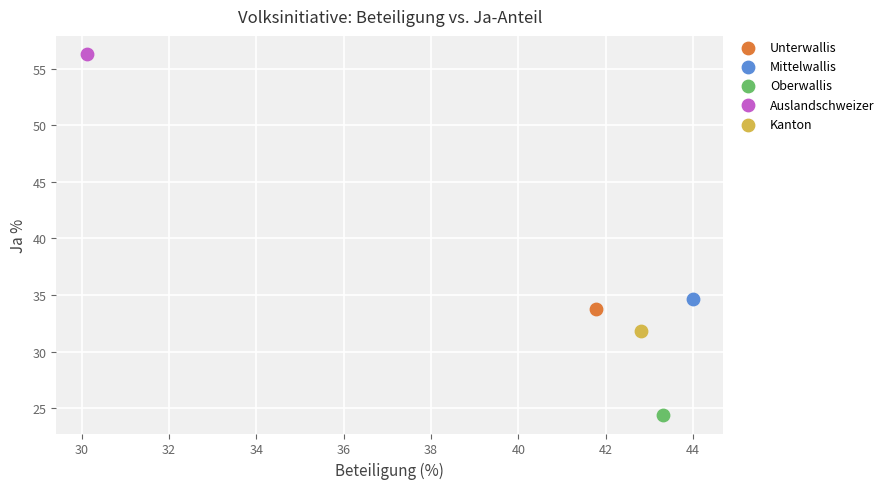

What are all the series names shown in the legend?

Unterwallis, Mittelwallis, Oberwallis, Auslandschweizer, Kanton